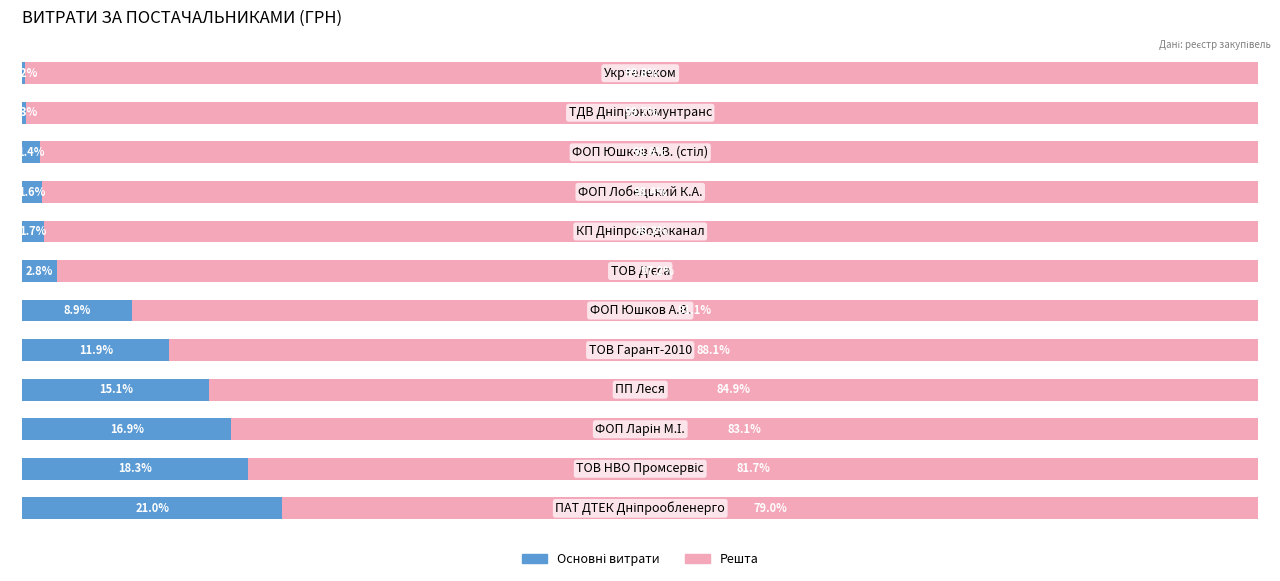

The value of Частка решти at 7 is 23.8. True or false?

False